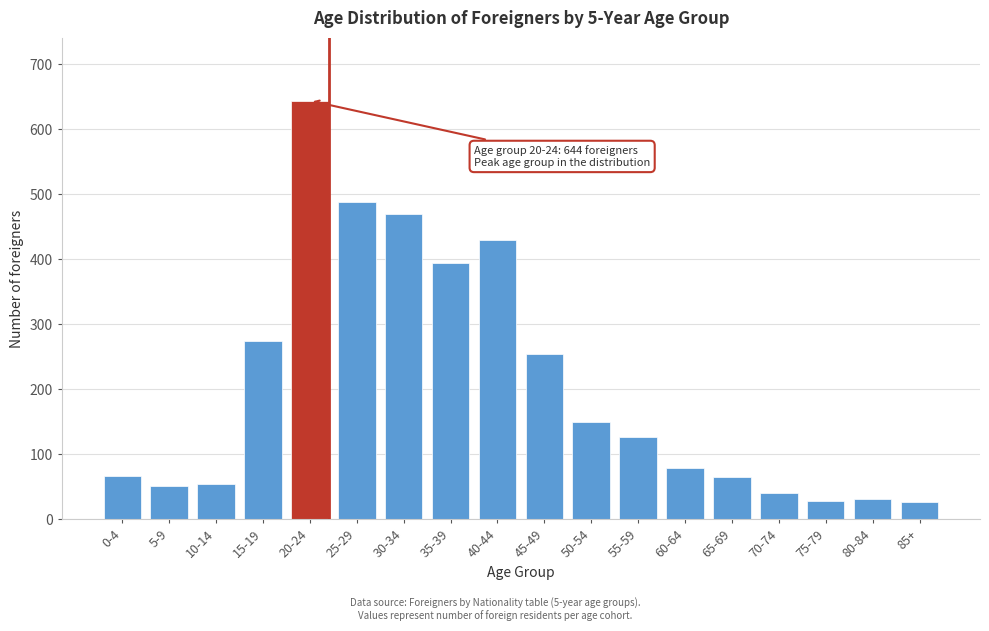

What is the sum of all values?

3672